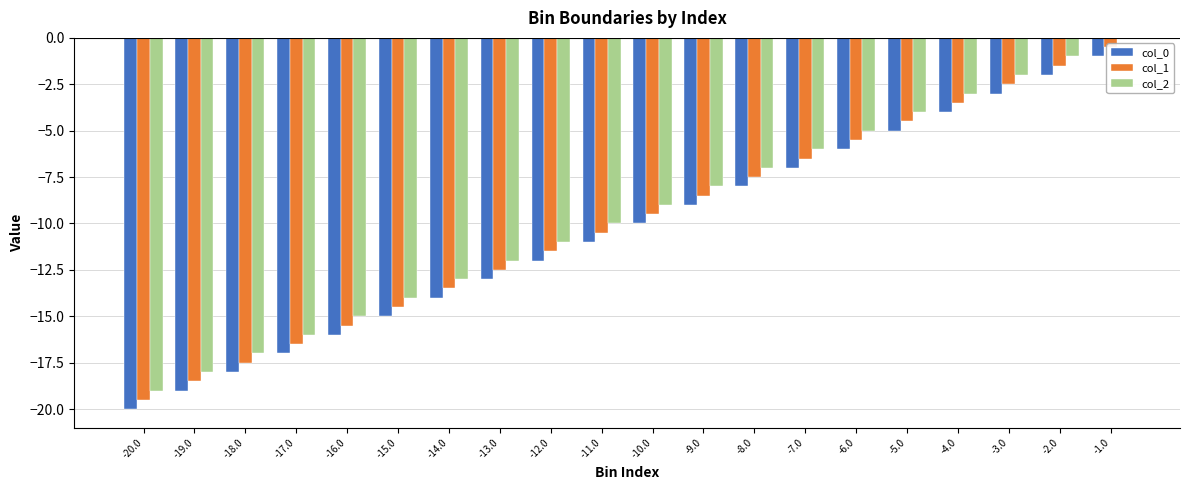

What is the difference between the maximum and second lowest values in the col_1 series?

18.0